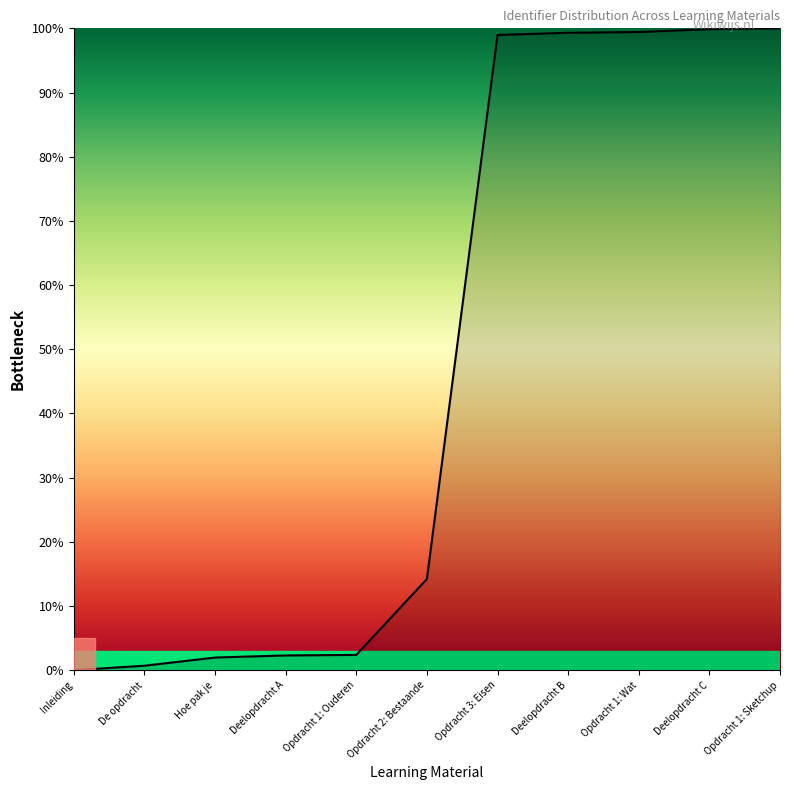

What is the greatest value displayed?

100.0